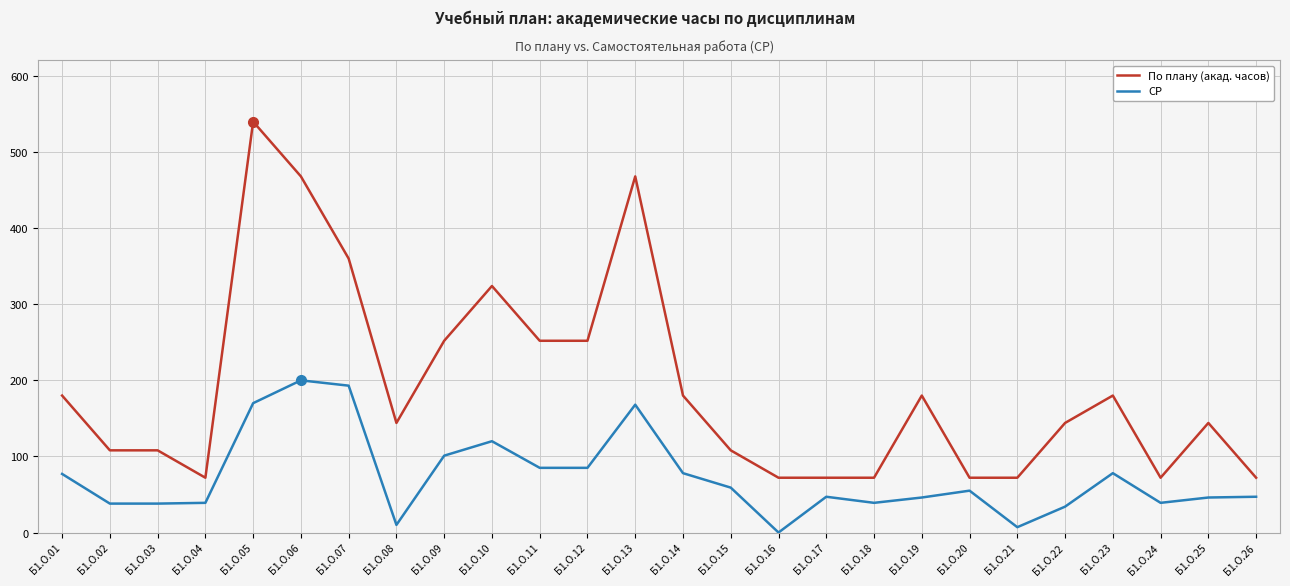

What is the sum of the По плану (акад. часов) values at Б1.О.12 and Б1.О.07?

612